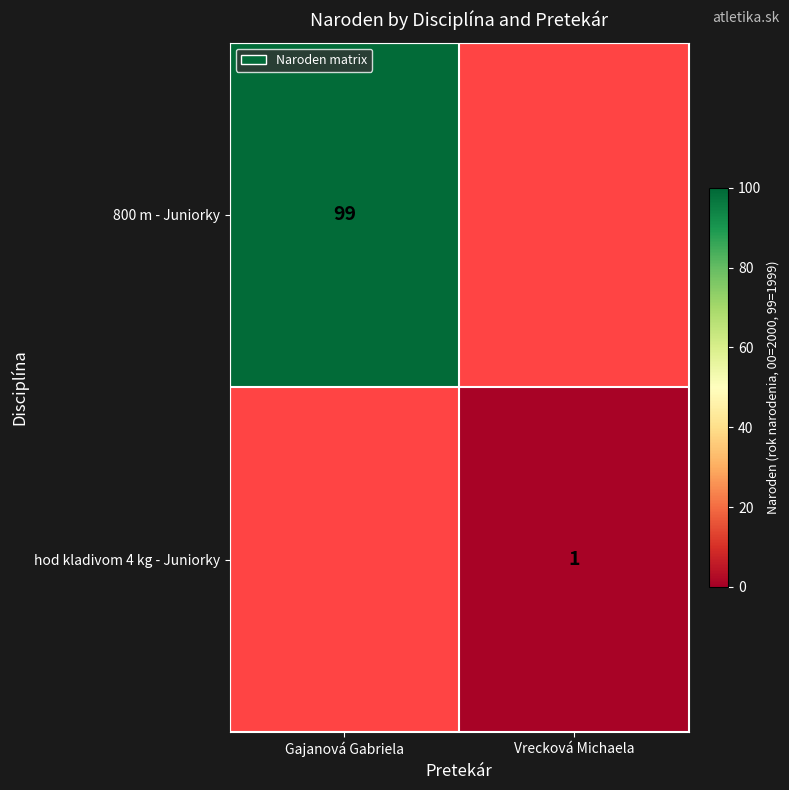

True or false: 800 m - Juniorky has a value of 50 at Gajanová Gabriela.

False